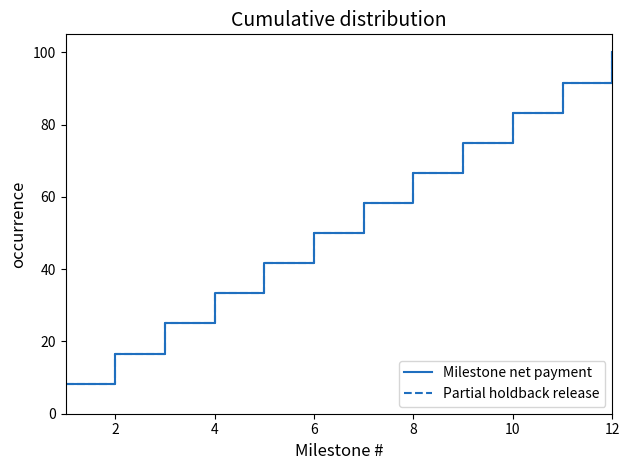

Where is Partial holdback release nearest to the value 54?

6